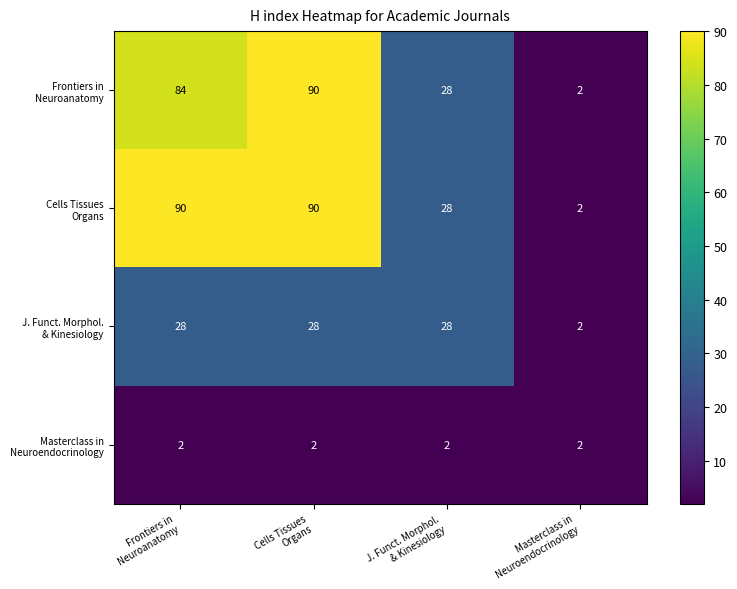

Which series has the largest total across all categories?

Cells Tissues Organs